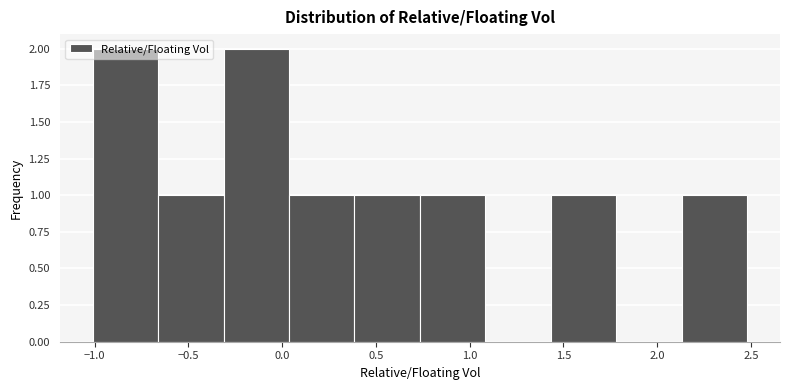

Reading left to right, list every bar in this chart as the range it spans on the x-axis followed by its height. Neither the bar edges nor the heights are printed on the chart, so give them approximately, as read against the axes.

-1.00 to -0.65: 2
-0.65 to -0.30: 1
-0.30 to 0.05: 2
0.05 to 0.40: 1
0.40 to 0.75: 1
0.75 to 1.10: 1
1.10 to 1.45: 0
1.45 to 1.80: 1
1.80 to 2.15: 0
2.15 to 2.50: 1